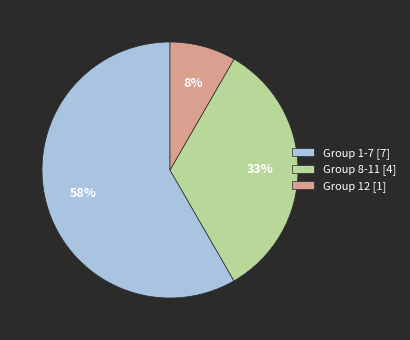

Between Group 1-7 [7] and Group 12 [1], which is larger?

Group 1-7 [7]